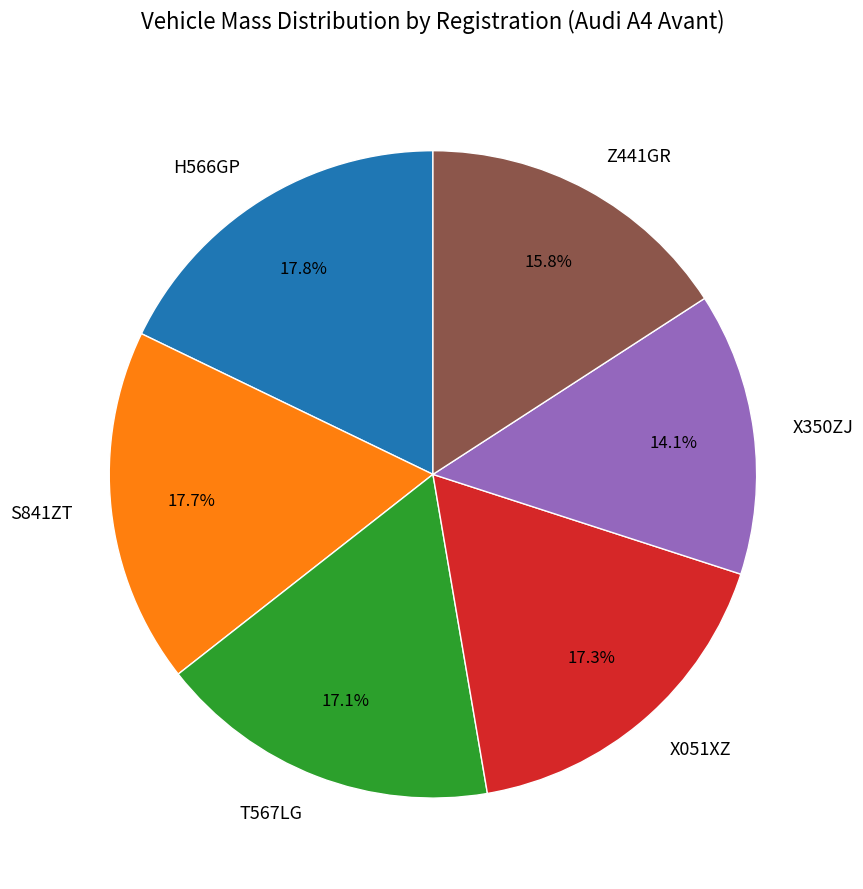

Is it true that S841ZT is 18% of the pie?

True